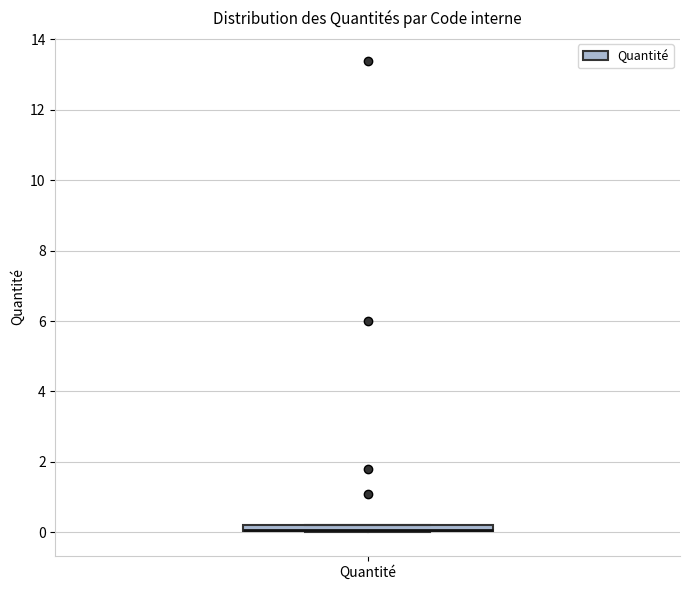

Where is the upper edge of the box for Quantité on the y-axis? The values are not printed on the chart, so give them approximately, as read against the axis.

0.2